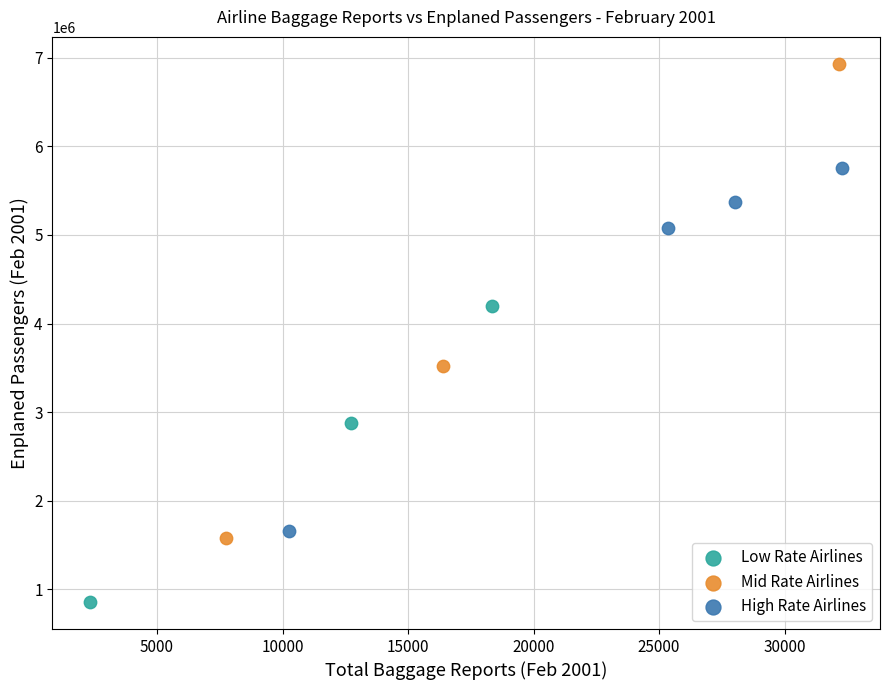

Which series contains the lowest Y value?

Low Rate Airlines